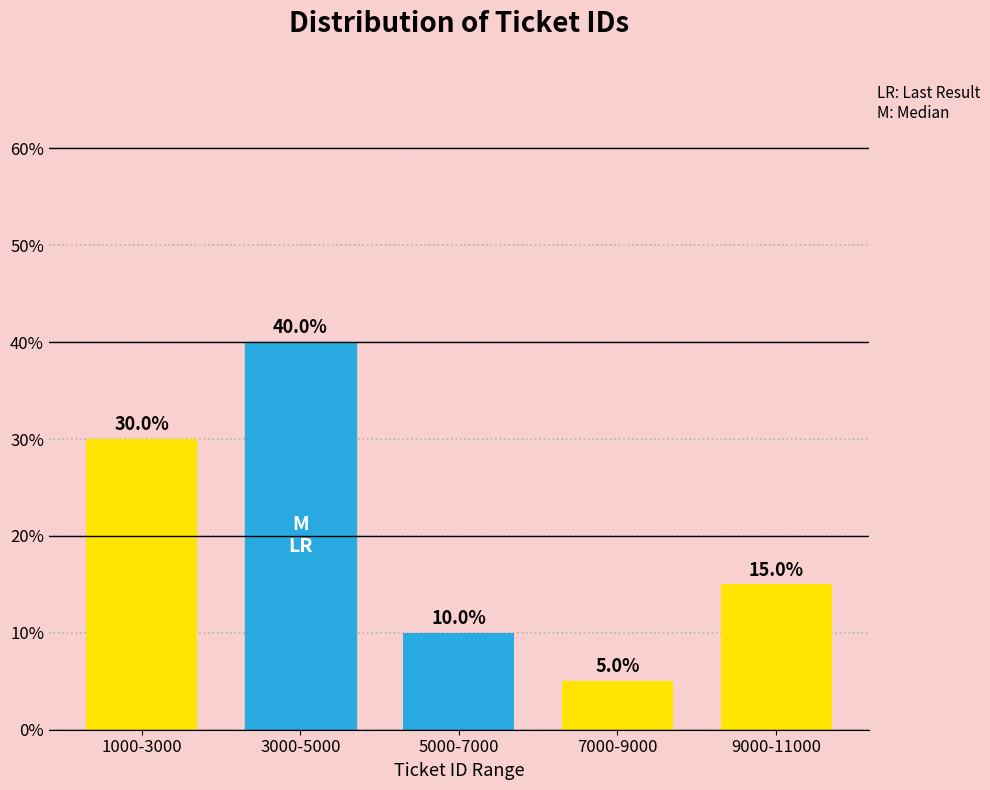

Reading left to right, extract all data points from this chart.

30	40	10	5	15